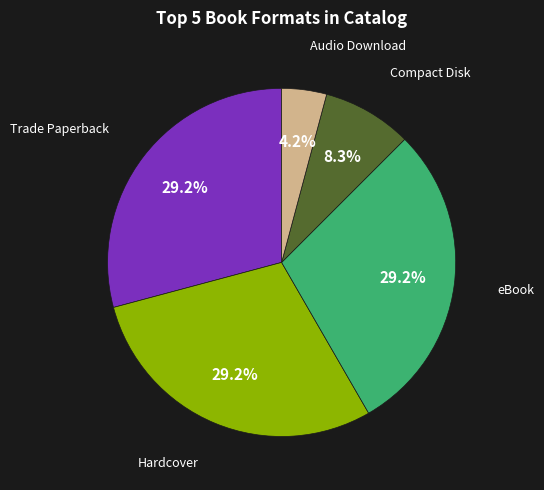

Is there a majority slice in this chart?

No